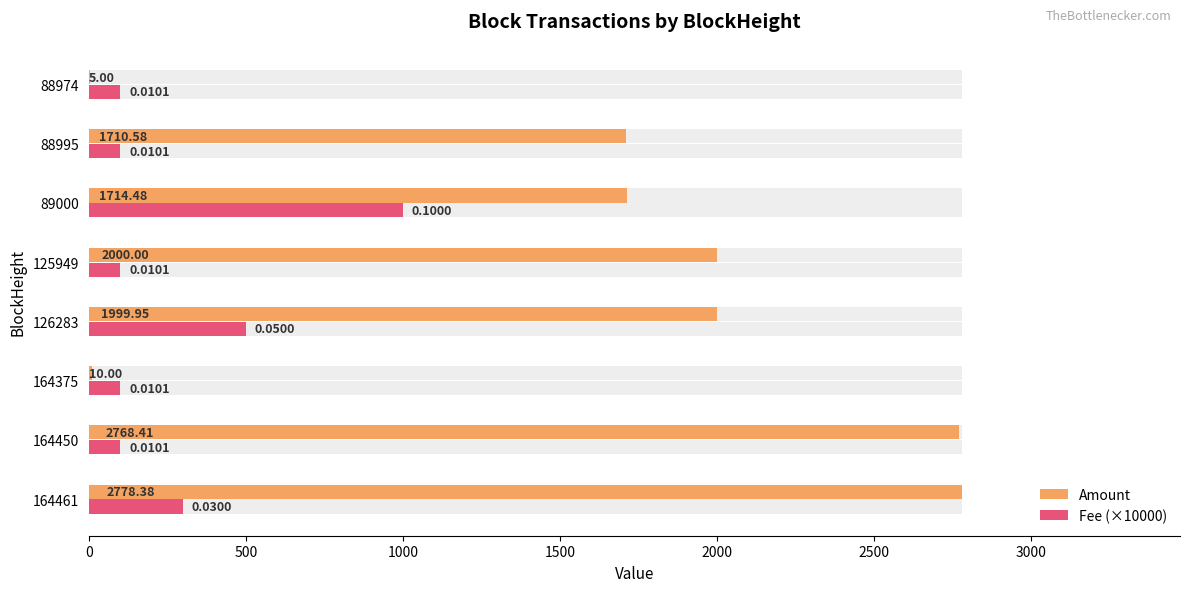

At how many categories does at least one series exceed 1394?

6